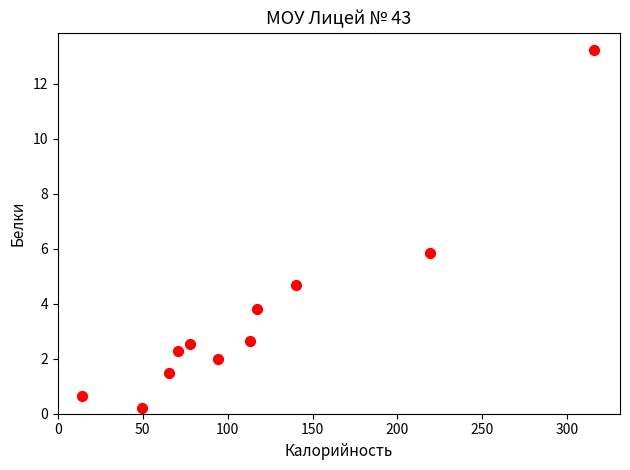

What Y value in the scatter plot is closest to 6?

5.8